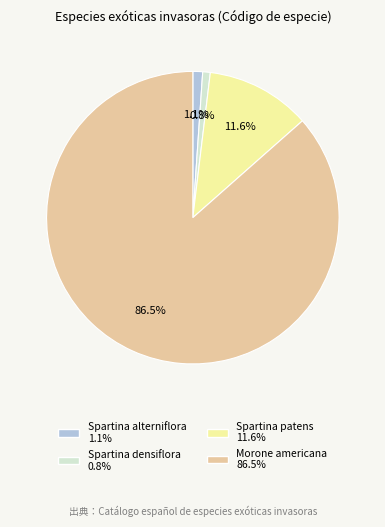

Does any single category account for the majority?

Yes